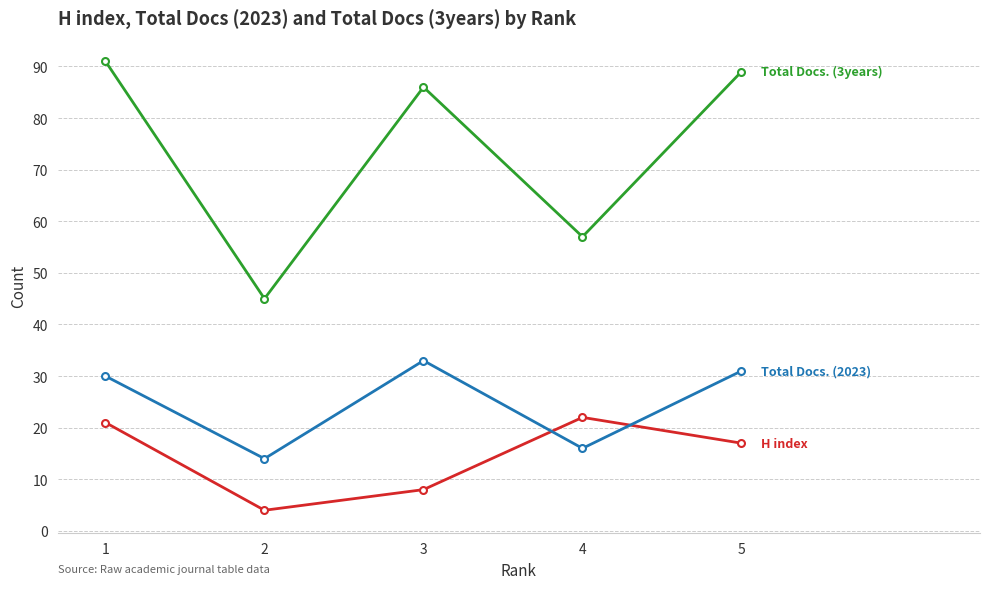

Which category has the lowest value across all series?

2